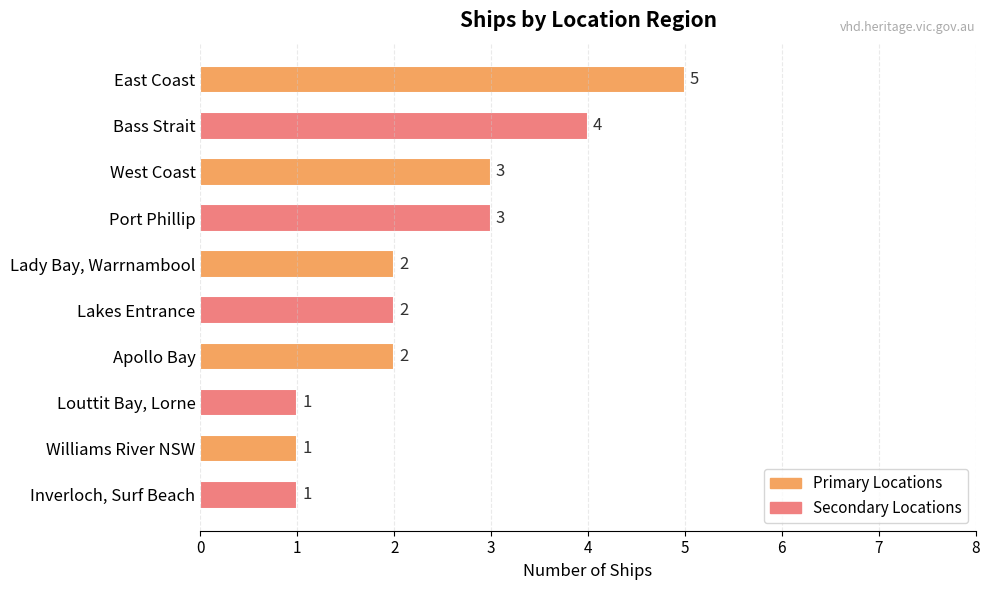

Are the bars horizontal?

Yes